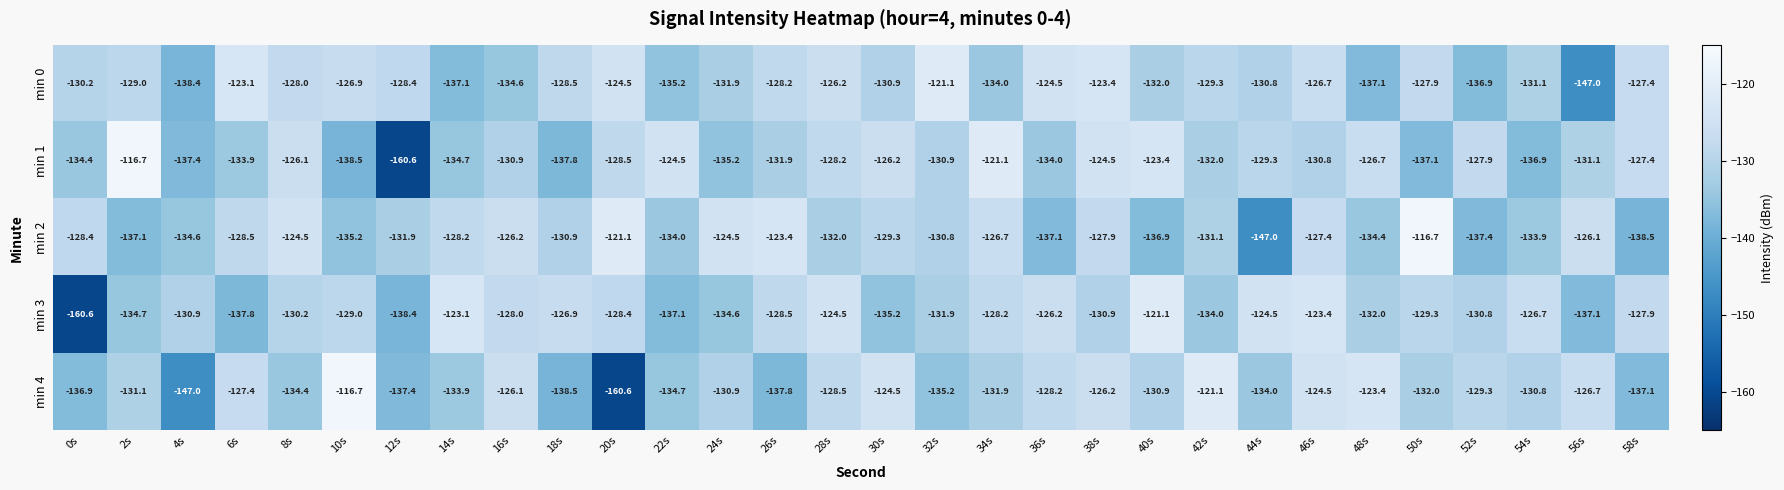

At which label is min 0 closest to -134?

34s